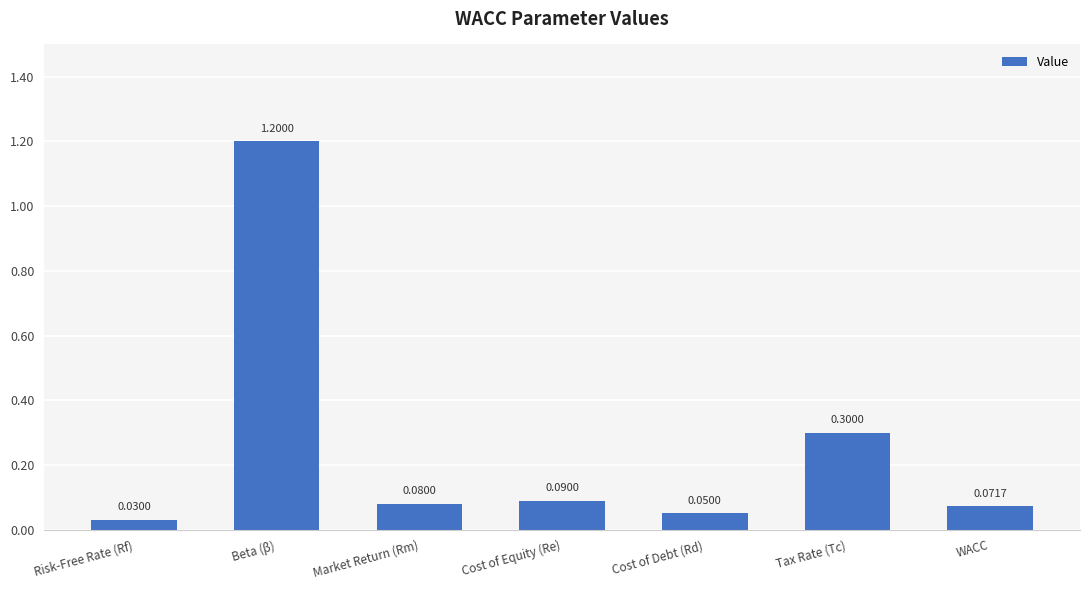

Are the bars horizontal?

No